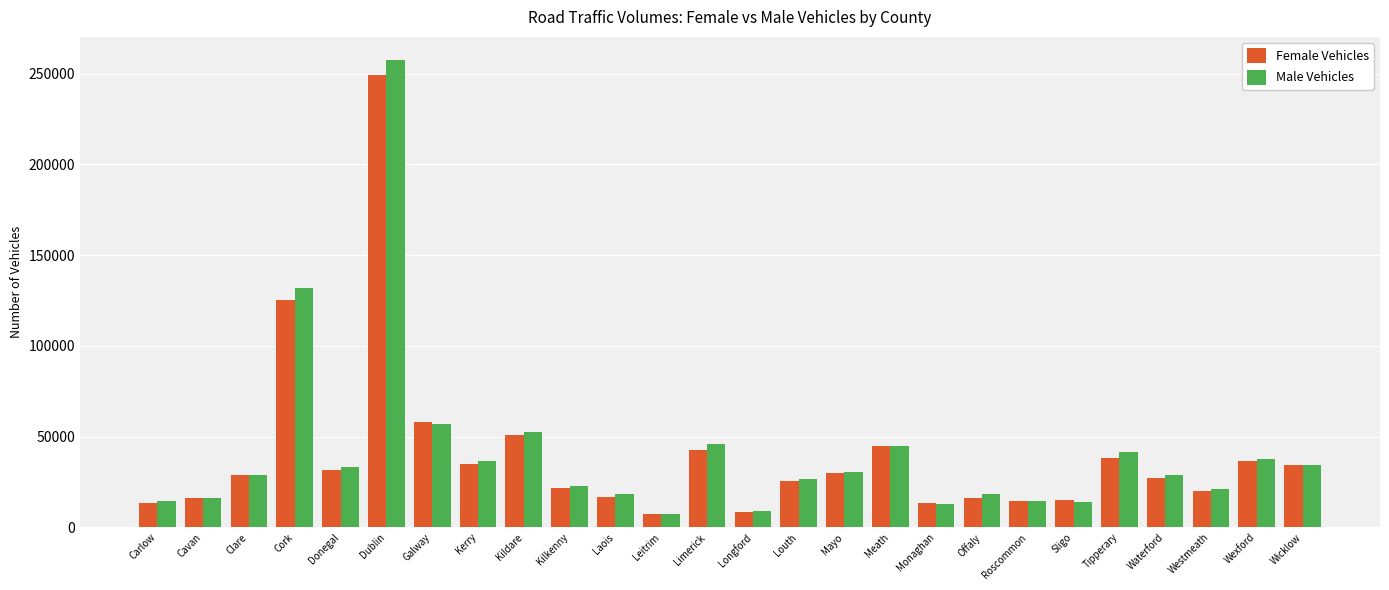

Which category has the highest value across all series?

Dublin